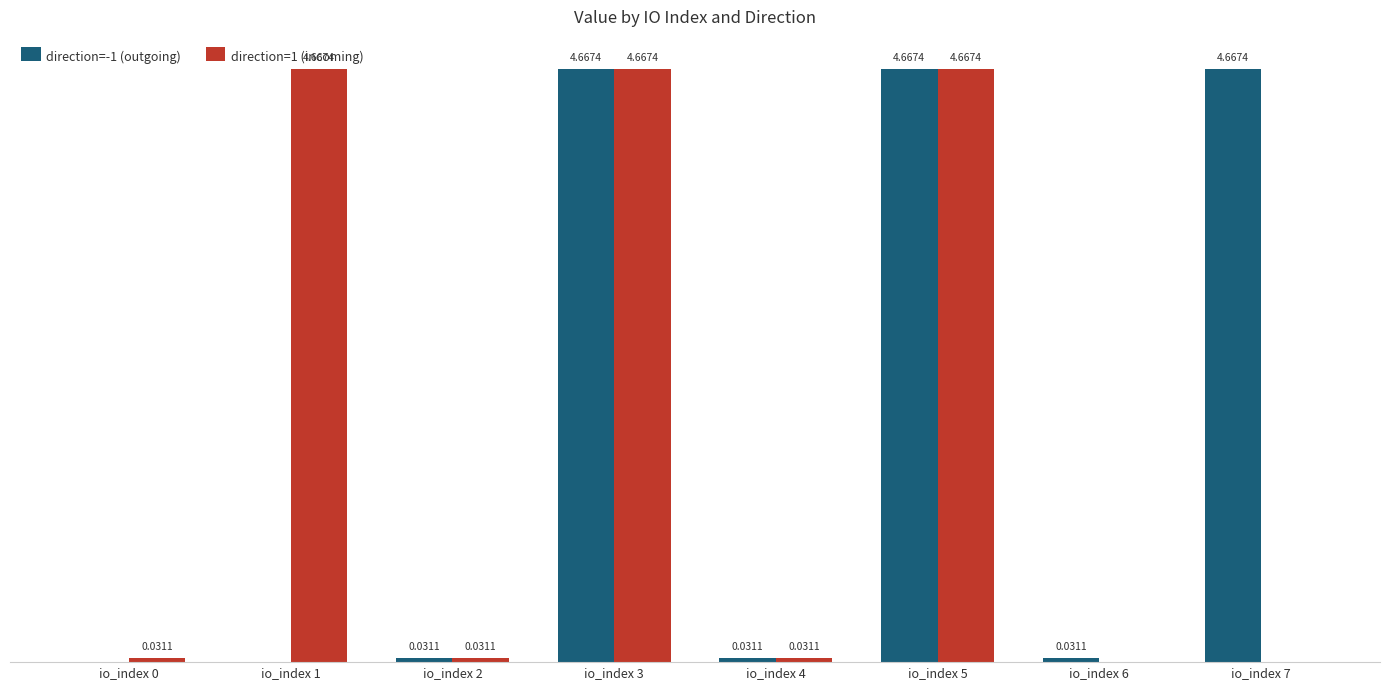

Between io_index 4 and io_index 6, which series saw the biggest shift?

direction=1 (incoming)